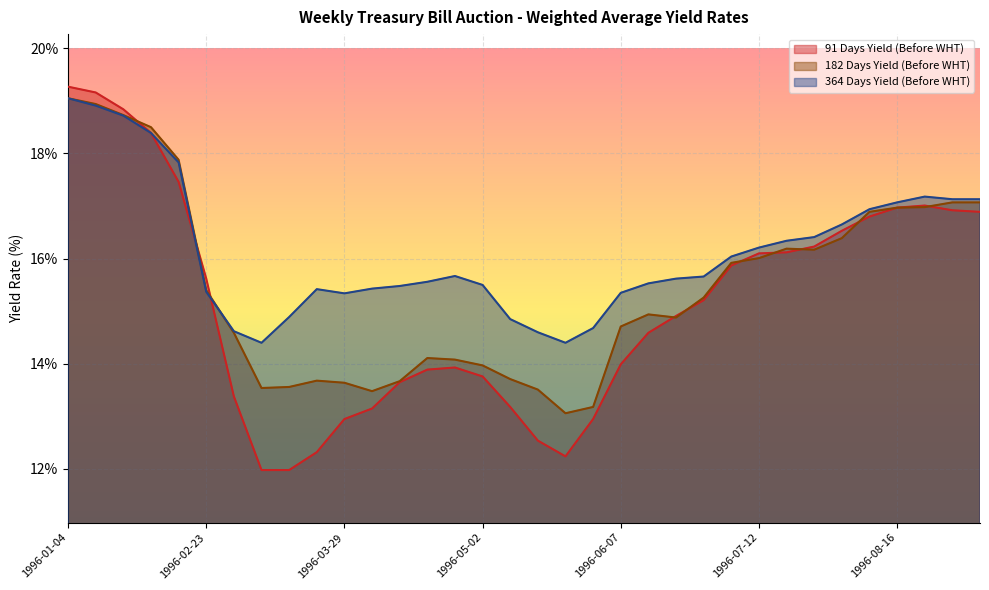

How many values in the 91 Days Yield (Before WHT) series exceed 15?

17